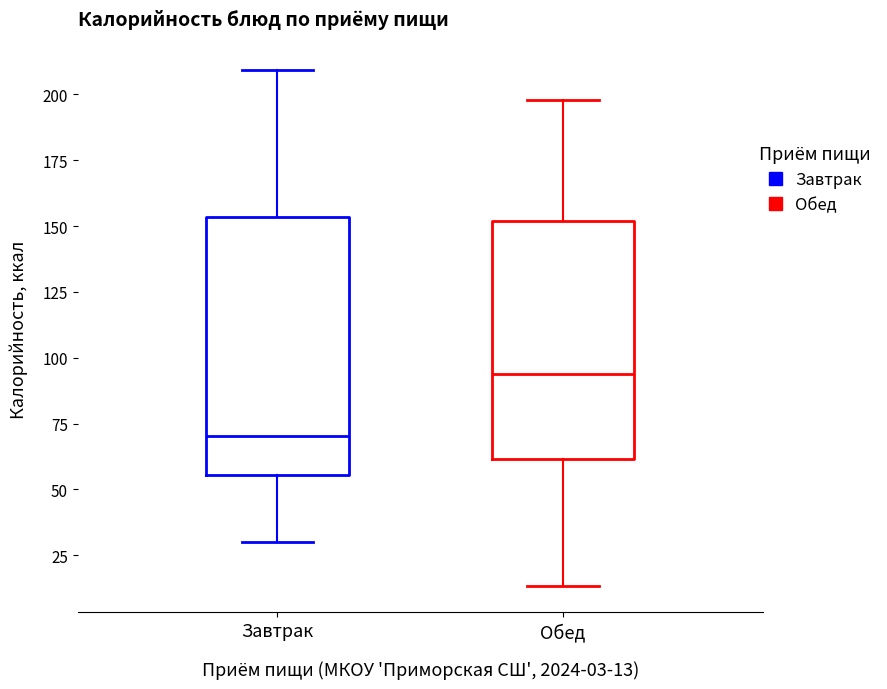

Which box's median line is the highest?

Обед